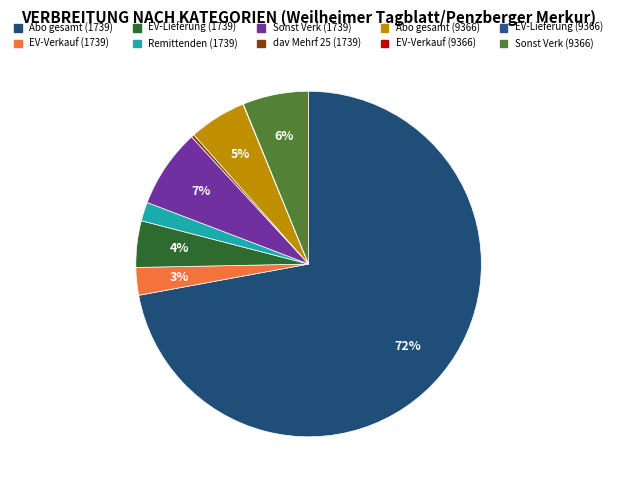

How many slices are in this pie chart?

10